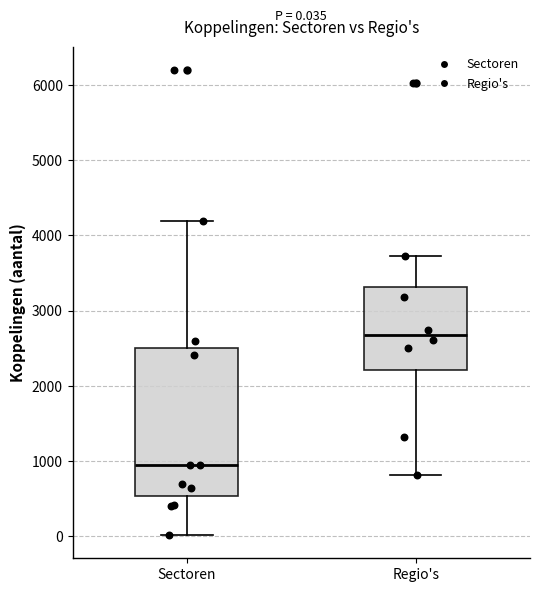

Comparing the boxes themselves (not the whiskers), which one is the tallest?

Sectoren